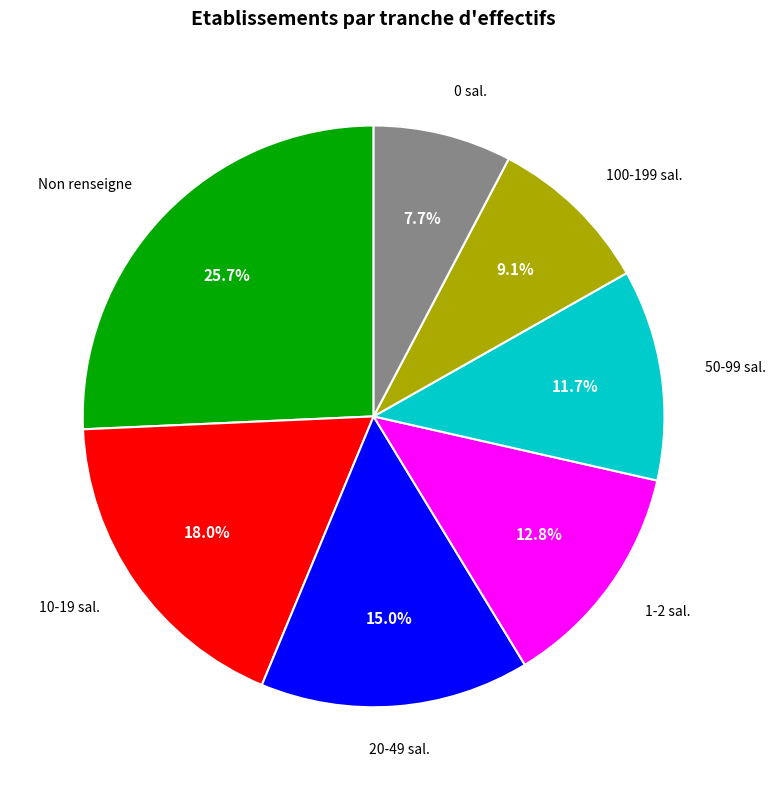

Which has a higher value, 10-19 sal. or 1-2 sal.?

10-19 sal.